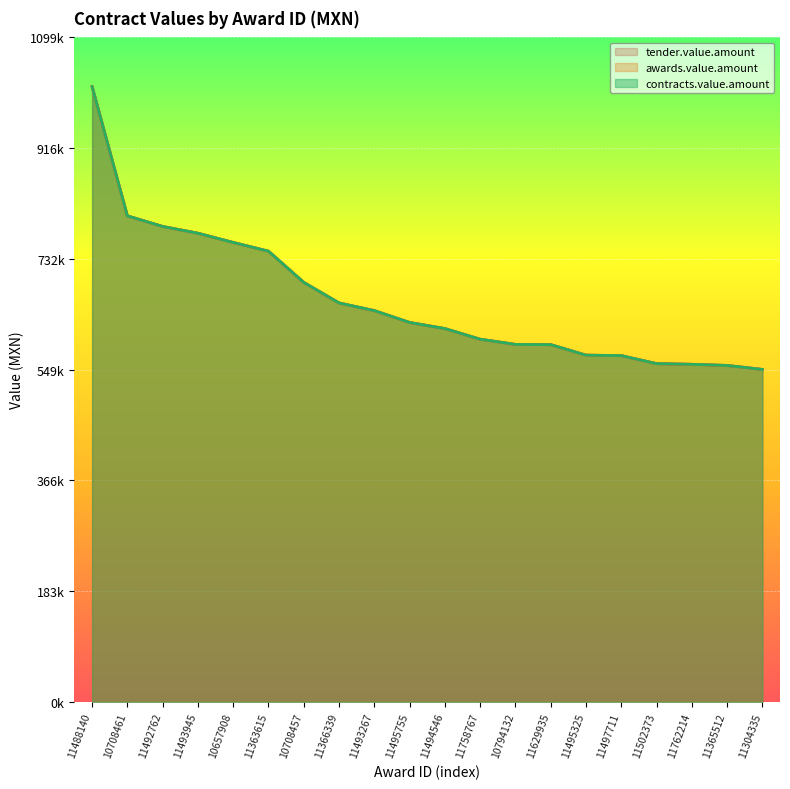

Is the value of awards.value.amount at 11497711 greater than the value of contracts.value.amount at 11493267?

No